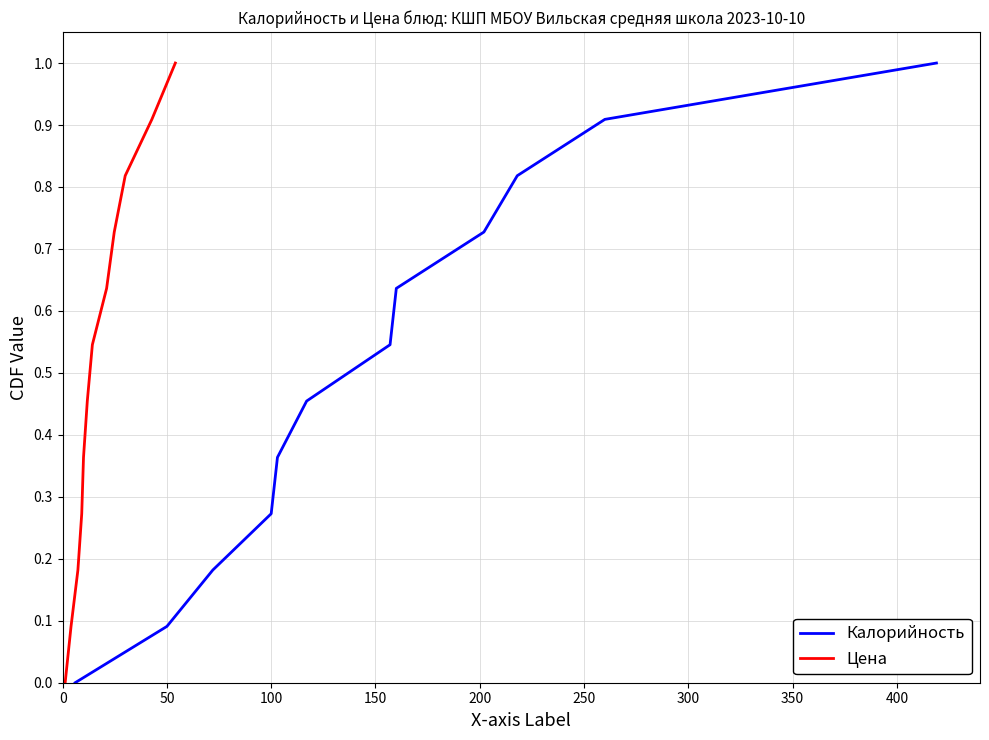

True or false: Цена and Калорийность intersect in this chart.

False